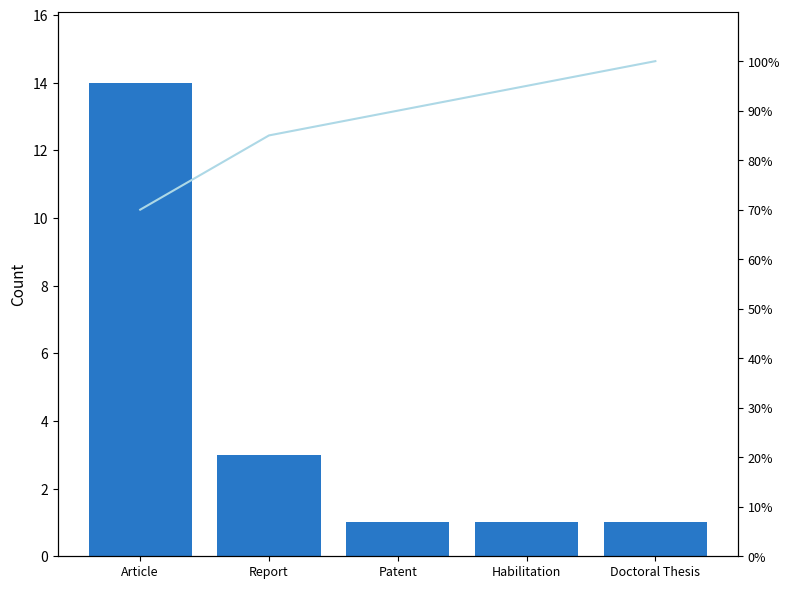

True or false: Cumulative % has a value of 40 at Habilitation.

False